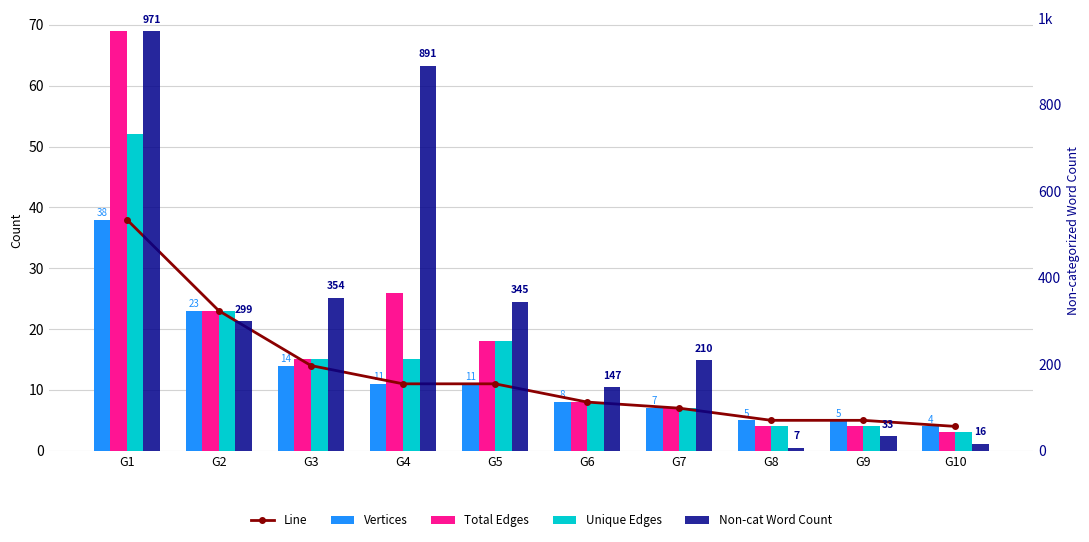

What are all the series names shown in the legend?

Line, Vertices, Total Edges, Unique Edges, Non-cat Word Count